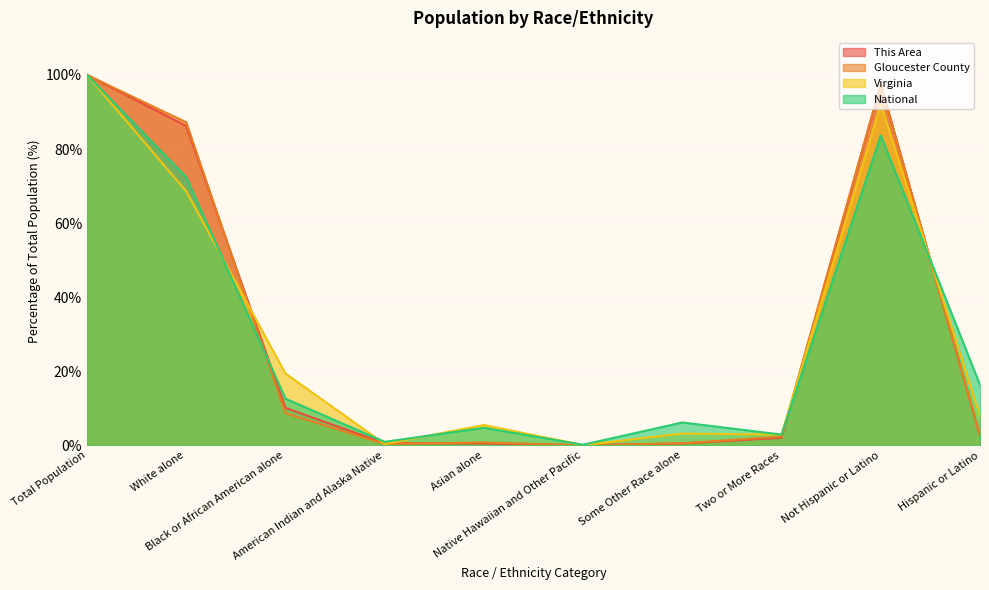

What position from the left is American Indian and Alaska Native?

4